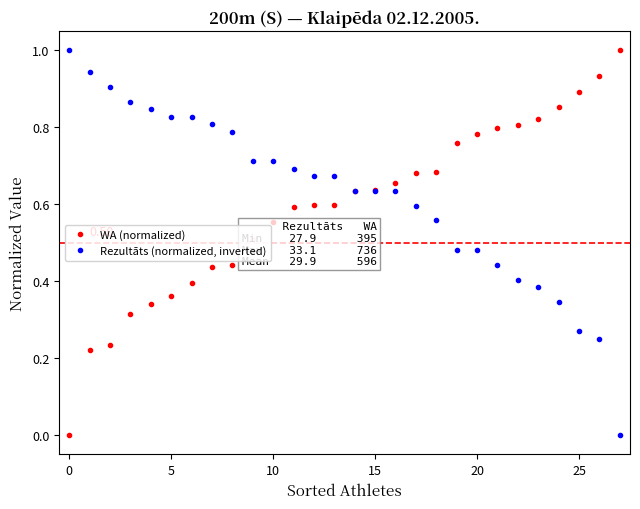

Rank the series by their average value, from lowest to highest.

WA (normalized), Rezultāts (normalized, inverted)